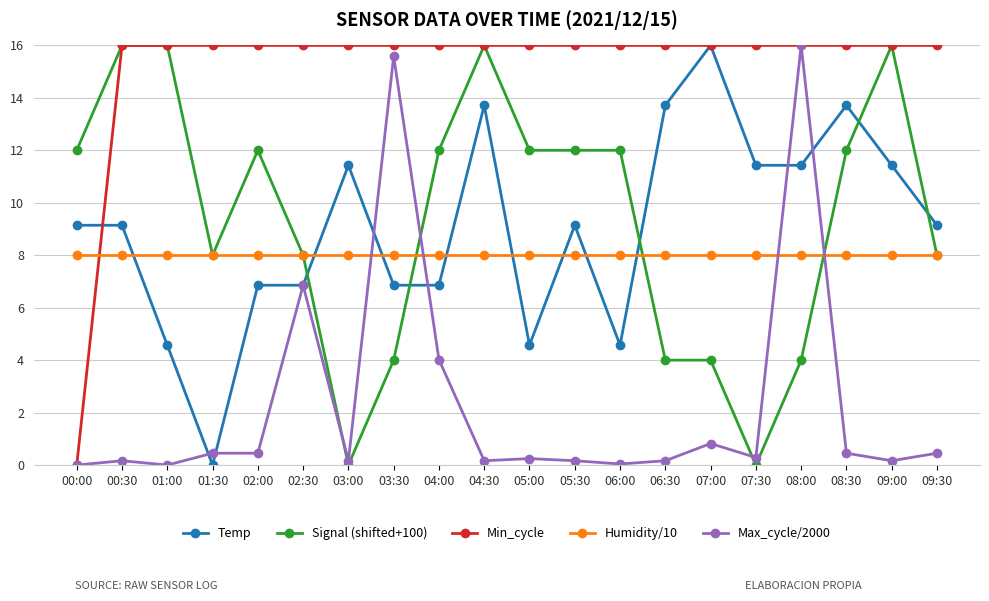

What is the label of the 3rd point from the left?

01:00